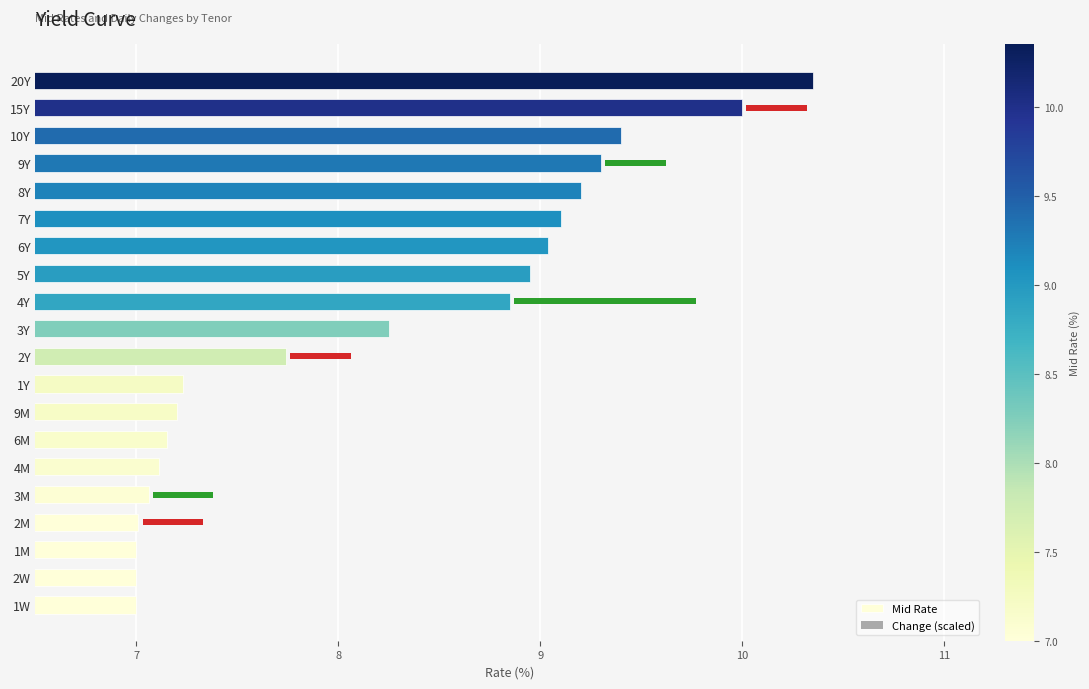

Reading left to right, list all the values displayed in this chart.

Mid Rate: 7.0	7.0	7.0	7.0	7.1	7.1	7.2	7.2	7.2	7.7	8.2	8.8	8.9	9.0	9.1	9.2	9.3	9.4	10.0	10.3
Change (scaled): 0.0	0.0	0.0	0.3	0.3	0.0	0.0	0.0	0.0	0.3	0.0	0.9	0.0	0.0	0.0	0.0	0.3	0.0	0.3	0.0